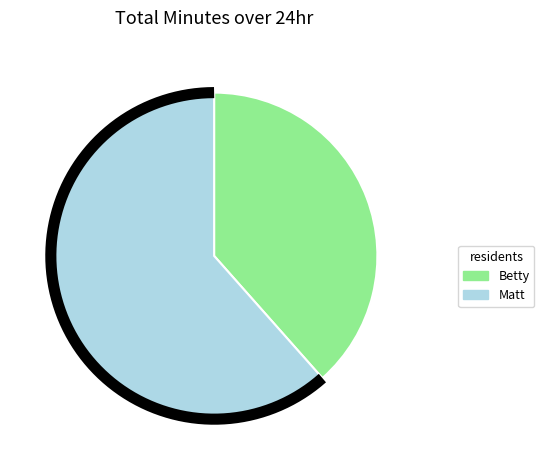

True or false: Betty accounts for 50% of the total.

False